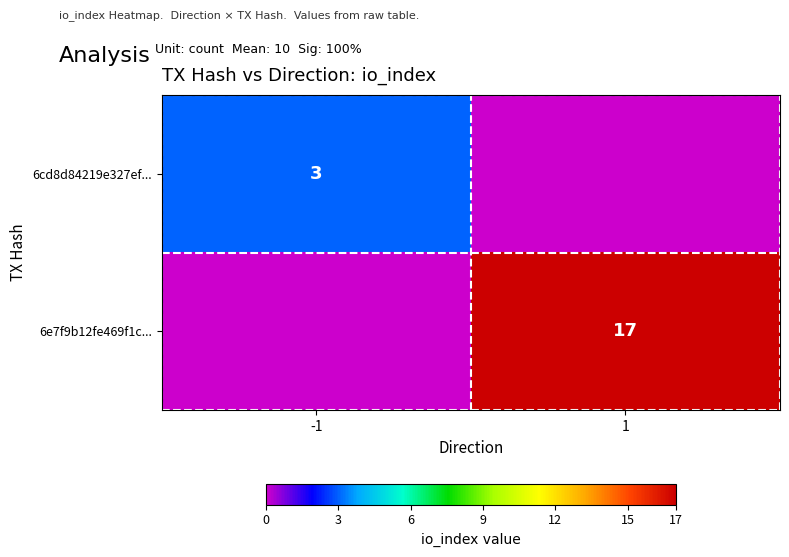

True or false: 6cd8d84219e327ef... has a value of 1 at -1.

False